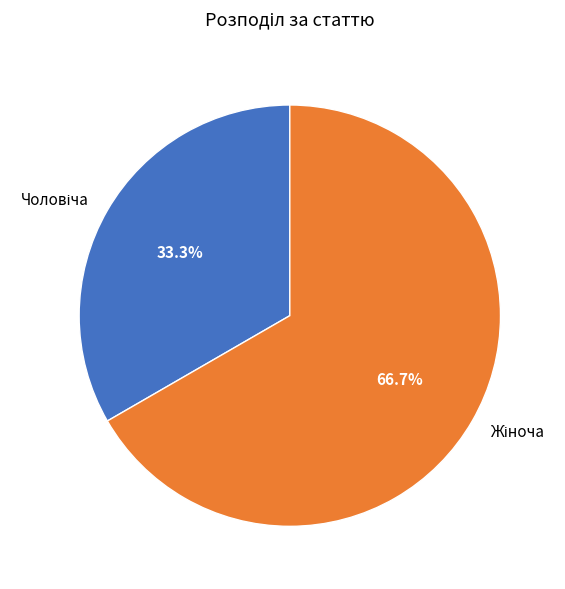

Is there any slice that represents more than half of the pie?

Yes